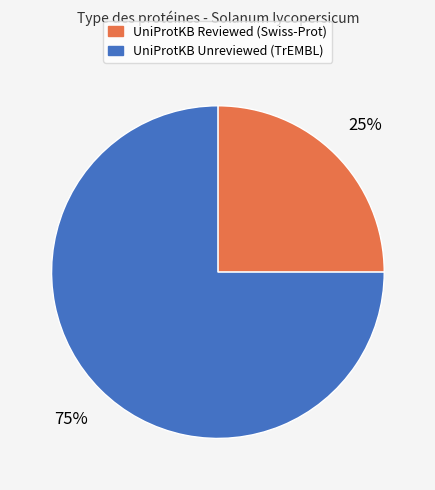

To the nearest percent, what is the difference between the largest and smallest slice percentages?

50%